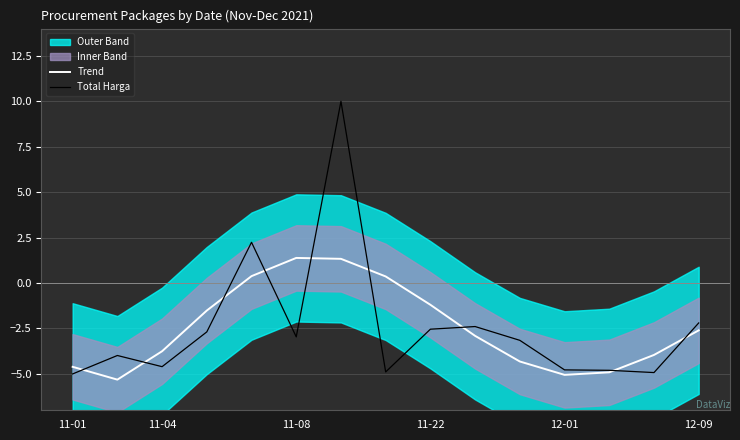

What is the minimum value for Trend?

-5.3